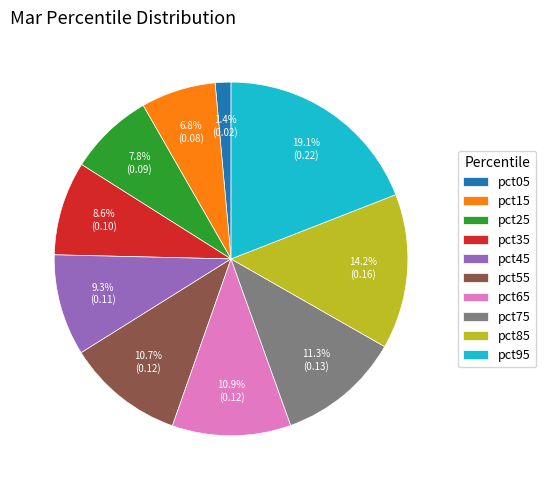

Do pct45 and pct25 together represent more than half of the pie?

No